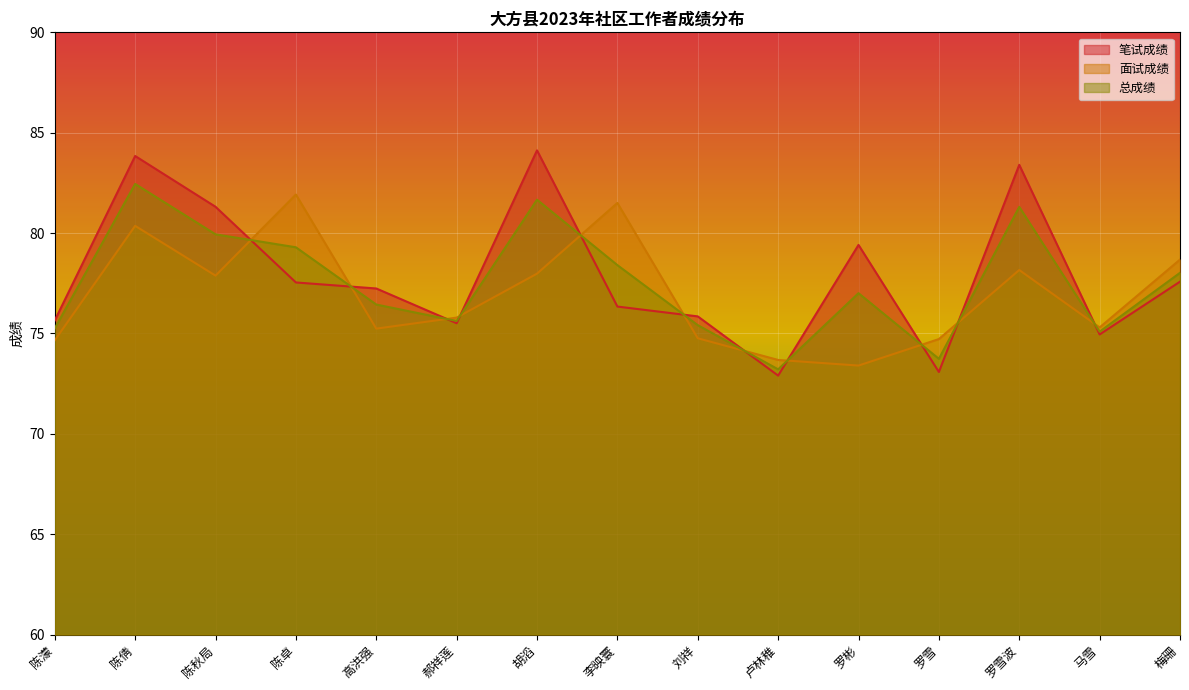

Which has a higher value, 陈濛 or 高洪强?

高洪强